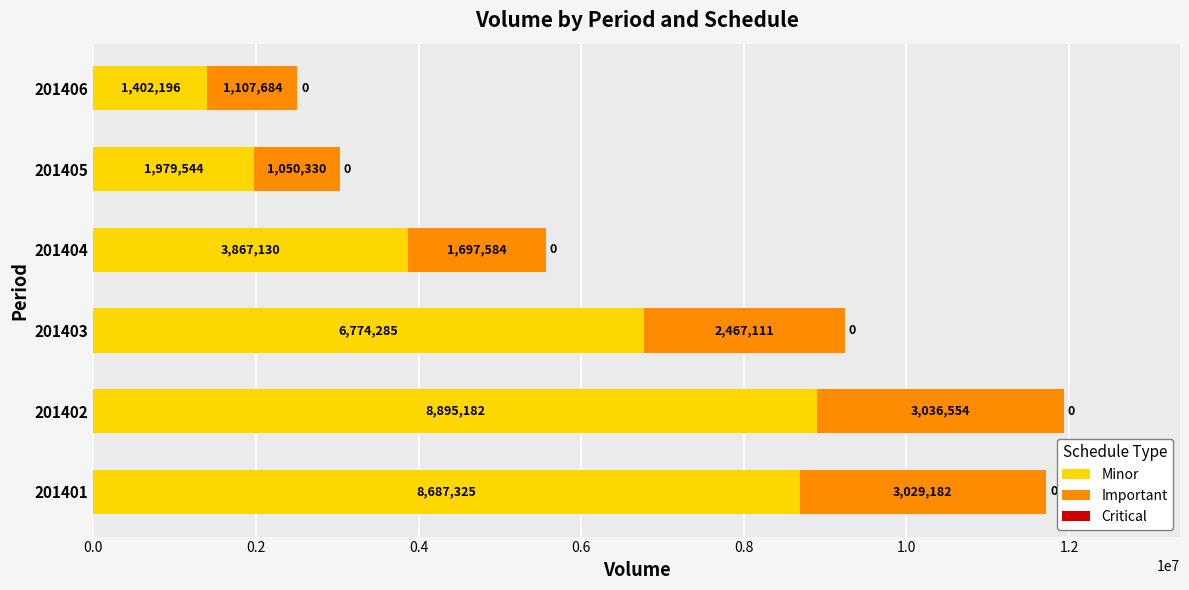

Read the Minor value at 201405, to the nearest 10.

1979540